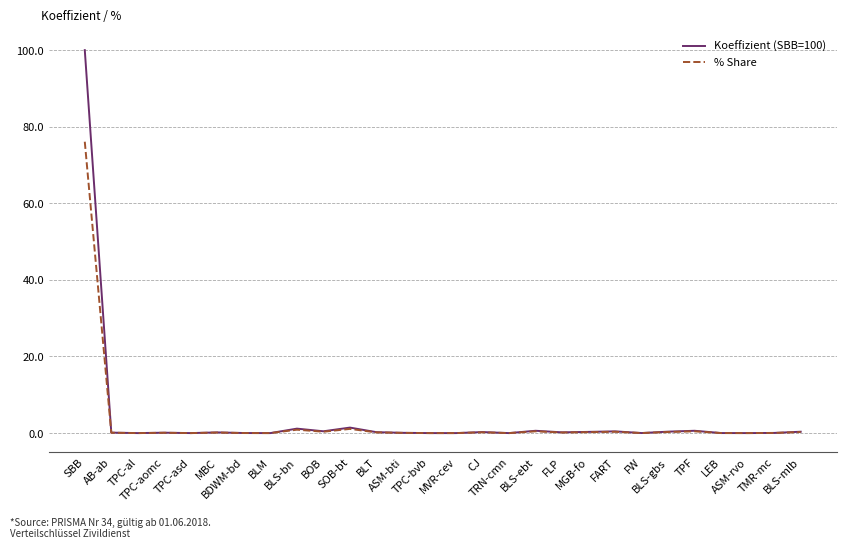

What is the difference between the maximum and minimum values in the Koeffizient (SBB=100) series?

100.0